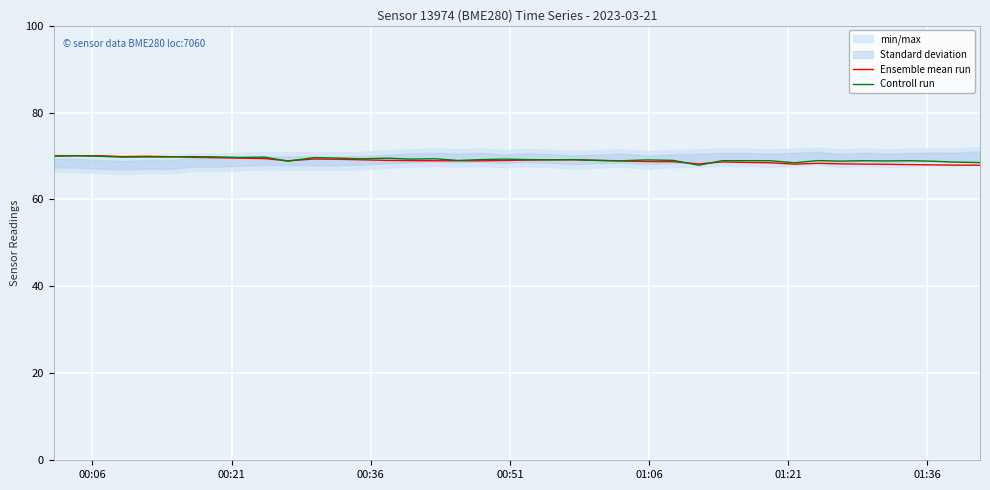

What is the lowest value of the Controll run series?

67.9